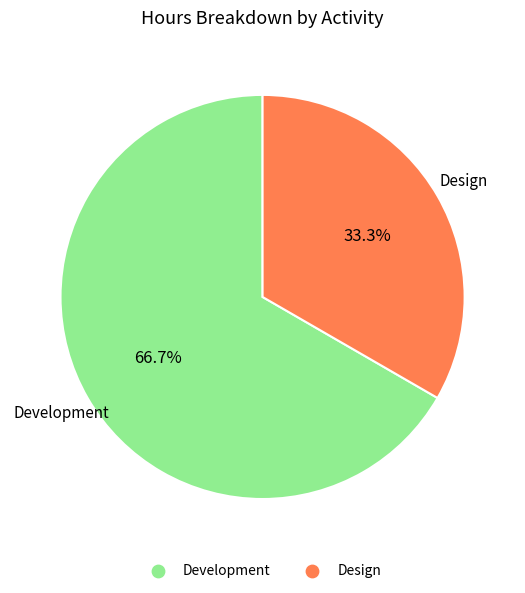

What portion of the pie excludes Development?

33.3%